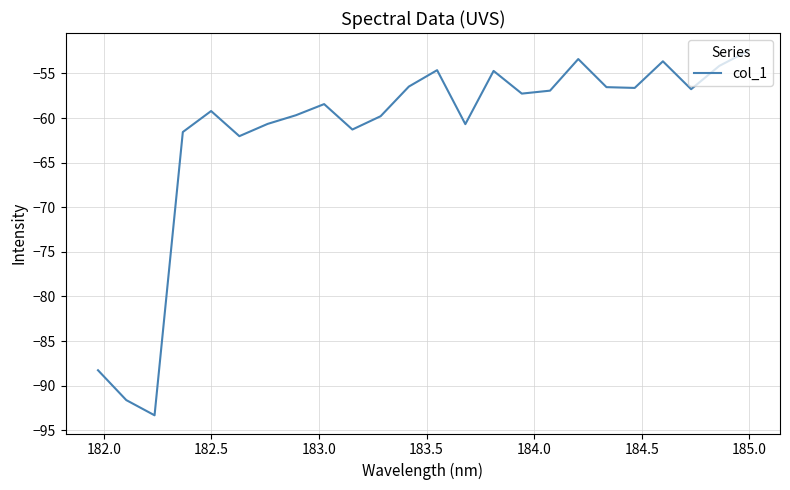

How many lines are shown in the chart?

1